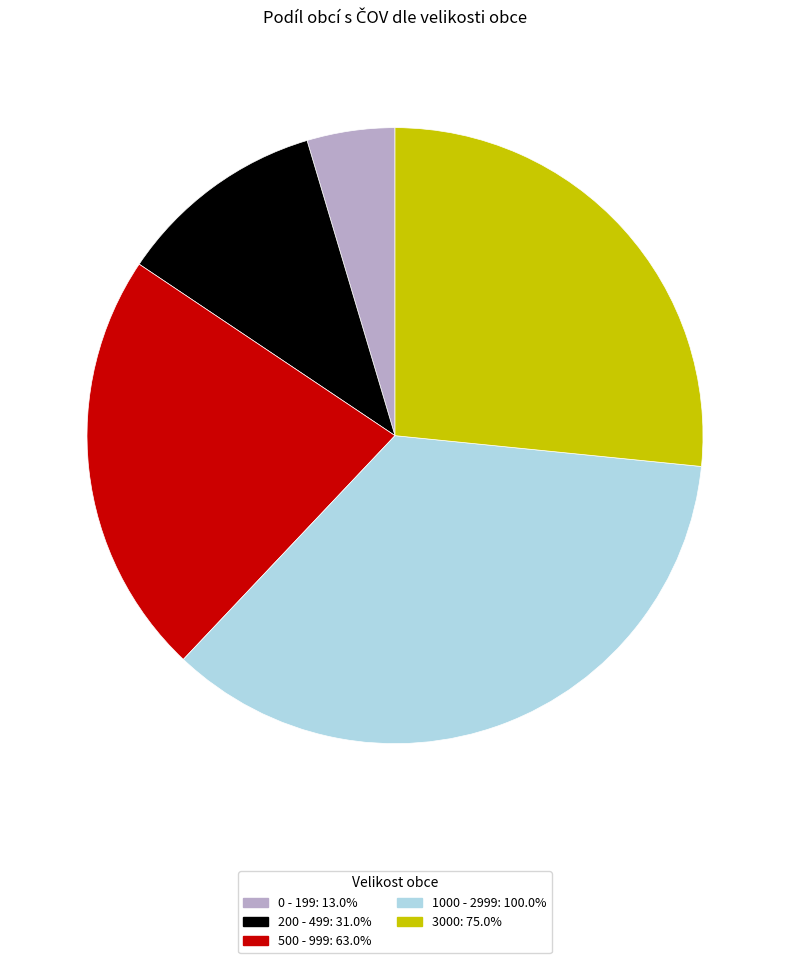

What is the largest slice in the pie chart?

1000 - 2999